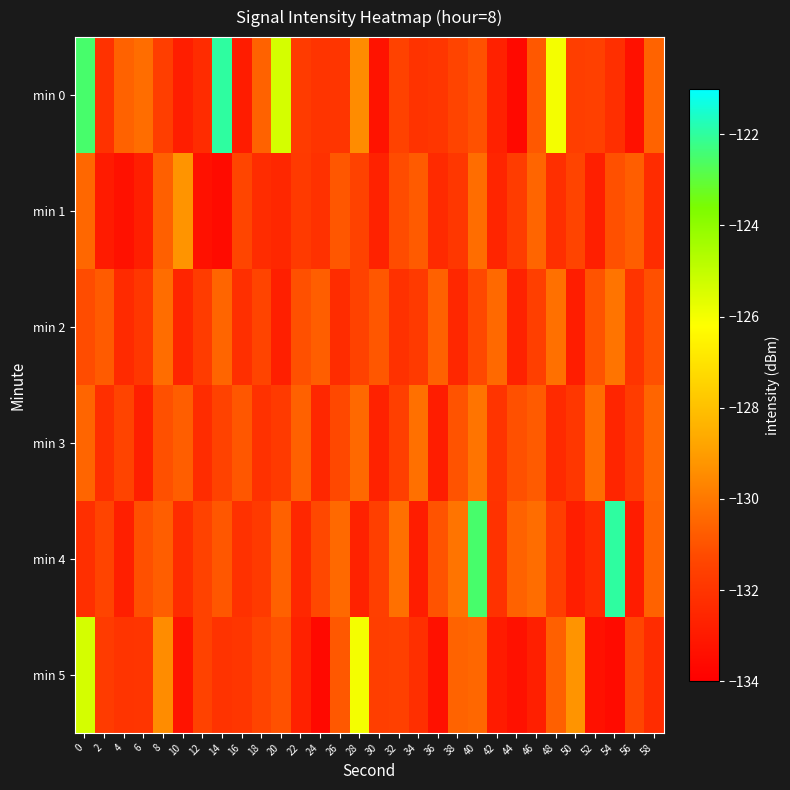

What is the minimum value shown in the chart?

-133.6